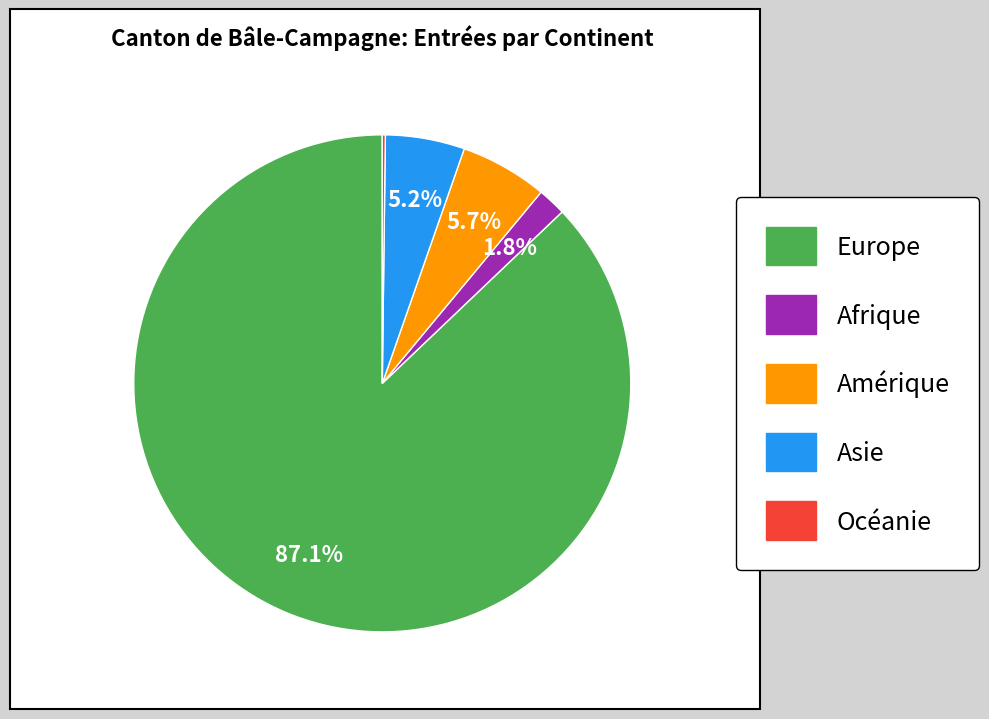

The Asie slice represents 1% of the pie. True or false?

False